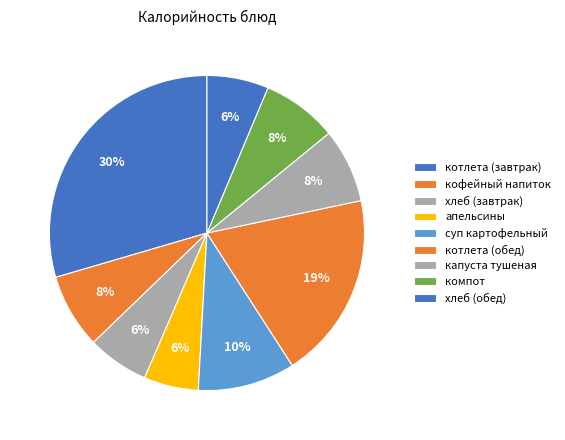

Is there any slice that represents more than half of the pie?

No